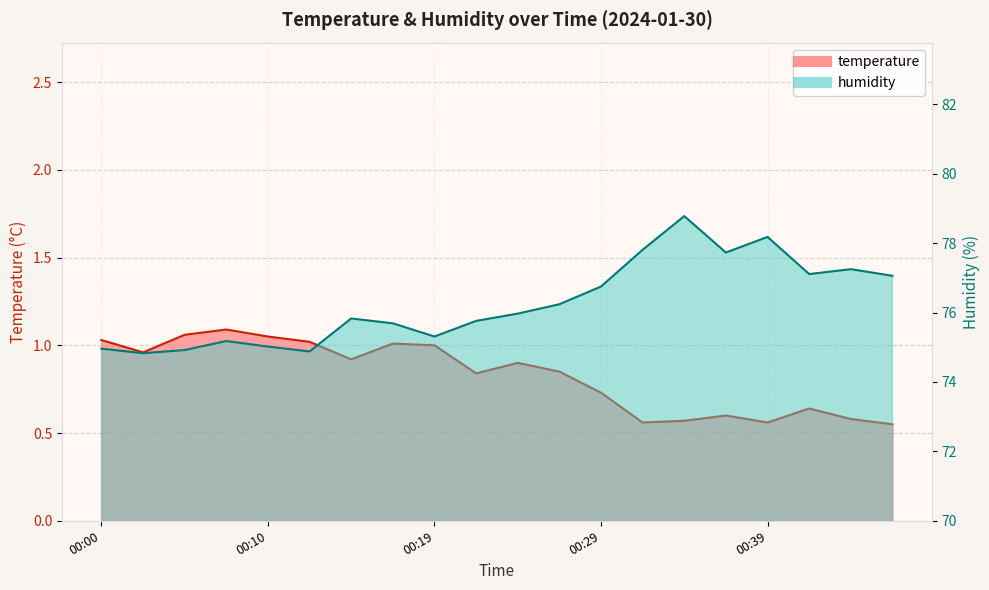

Which category has the lowest value in the temperature series?

00:46